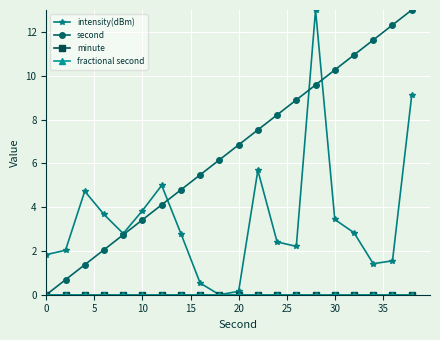

Is this an area chart (filled region under the line)?

No